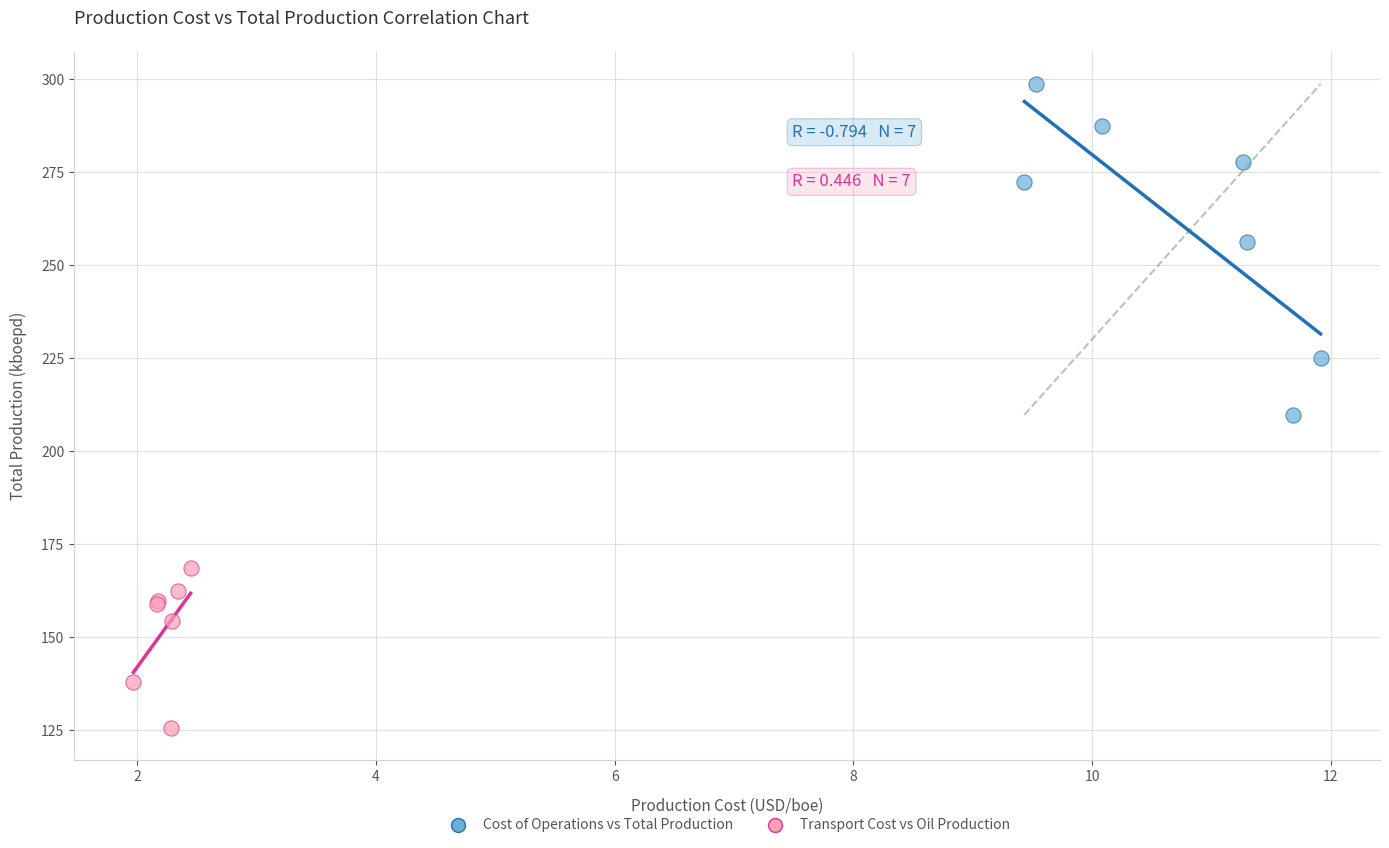

Which series has the largest Y range (max minus min)?

Cost of Operations vs Total Production